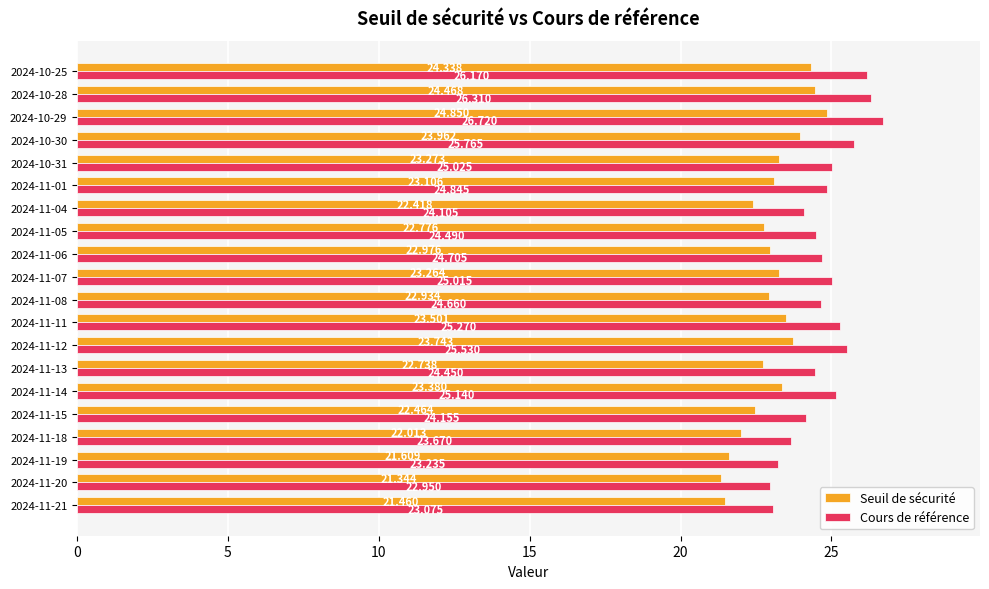

Is the value of Cours de référence at 2024-11-06 greater than the value of Seuil de sécurité at 2024-10-31?

Yes